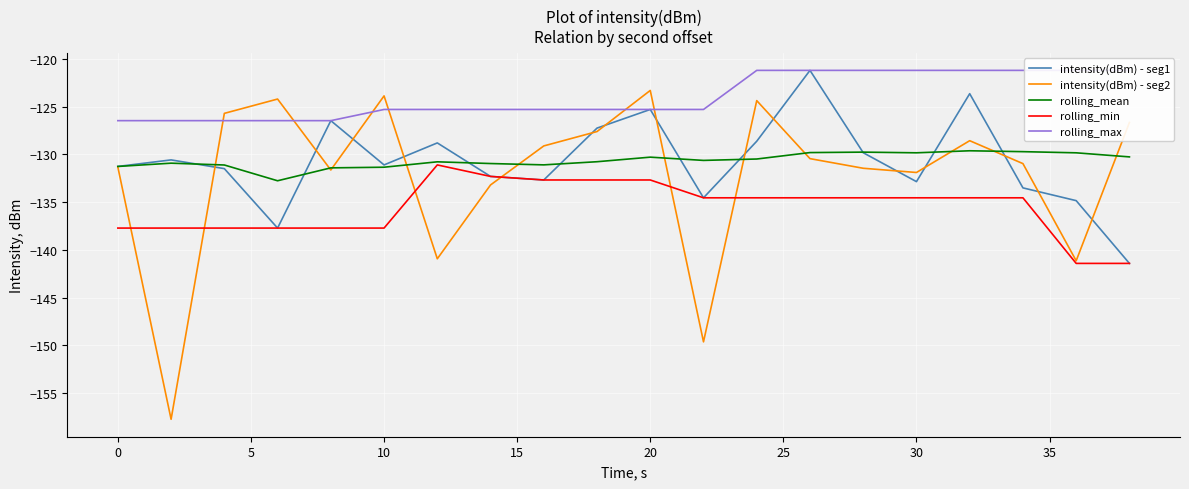

Reading left to right, extract all data points from this chart.

intensity(dBm) - seg1: -131.3	-130.6	-131.5	-137.7	-126.5	-131.1	-128.8	-132.3	-132.7	-127.2	-125.3	-134.5	-128.6	-121.2	-129.8	-132.9	-123.6	-133.5	-134.8	-141.4
intensity(dBm) - seg2: -131.3	-157.8	-125.7	-124.2	-131.6	-123.9	-140.9	-133.2	-129.1	-127.6	-123.3	-149.6	-124.4	-130.4	-131.5	-131.9	-128.6	-131.0	-141.1	-126.7
rolling_mean: -131.3	-130.9	-131.1	-132.8	-131.4	-131.3	-130.8	-131.0	-131.1	-130.8	-130.3	-130.6	-130.5	-129.8	-129.8	-129.8	-129.6	-129.7	-129.8	-130.3
rolling_min: -137.7	-137.7	-137.7	-137.7	-137.7	-137.7	-131.1	-132.3	-132.7	-132.7	-132.7	-134.5	-134.5	-134.5	-134.5	-134.5	-134.5	-134.5	-141.4	-141.4
rolling_max: -126.5	-126.5	-126.5	-126.5	-126.5	-125.3	-125.3	-125.3	-125.3	-125.3	-125.3	-125.3	-121.2	-121.2	-121.2	-121.2	-121.2	-121.2	-121.2	-121.2